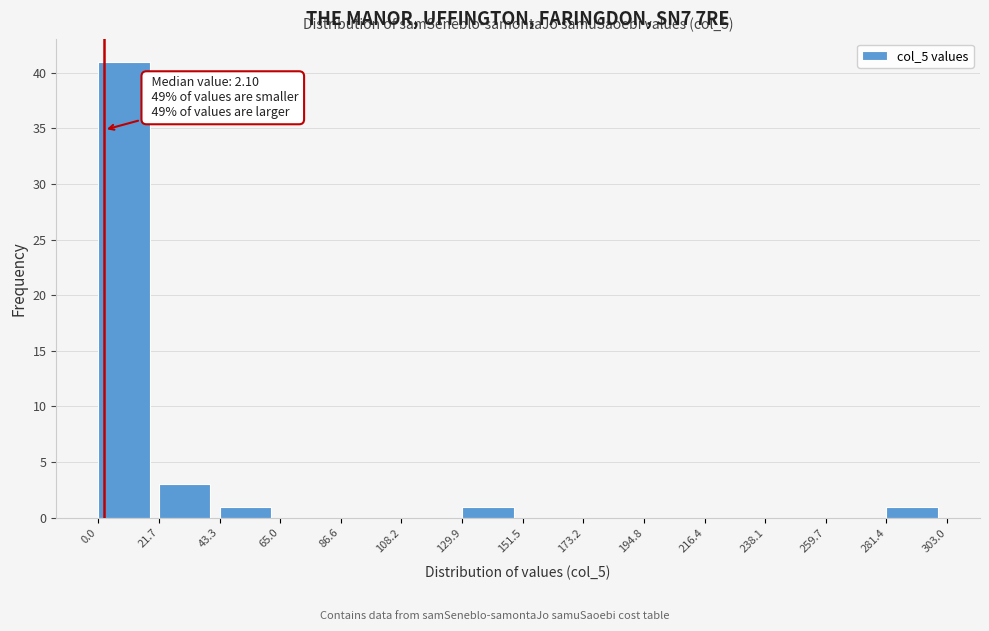

Over which range of the x-axis is the bar tallest?

0.0 to 21.7